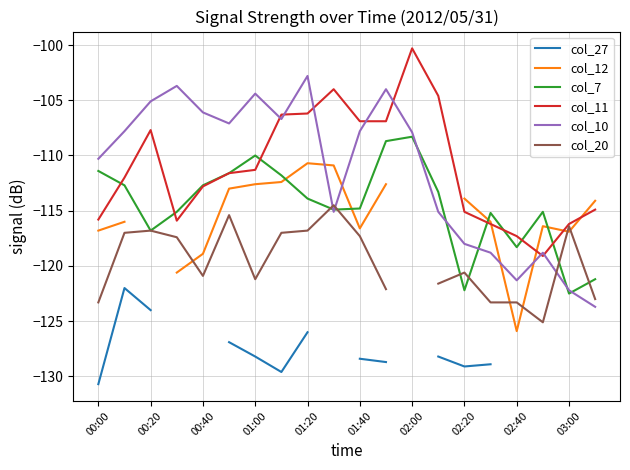

The col_20 series shows -123.3 at 00:00. True or false?

True